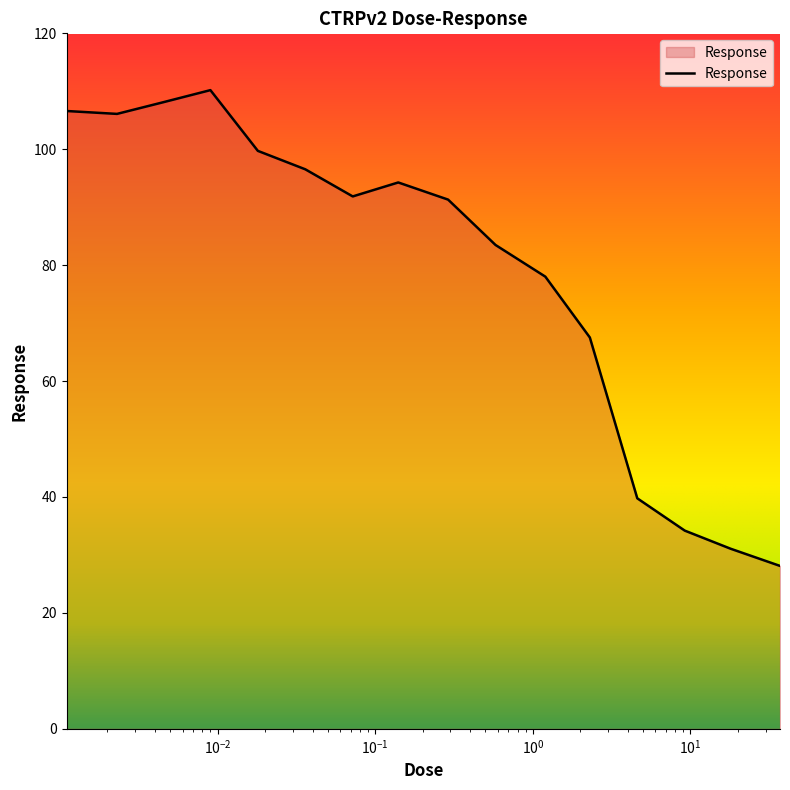

What is the maximum value shown in the chart?

110.2